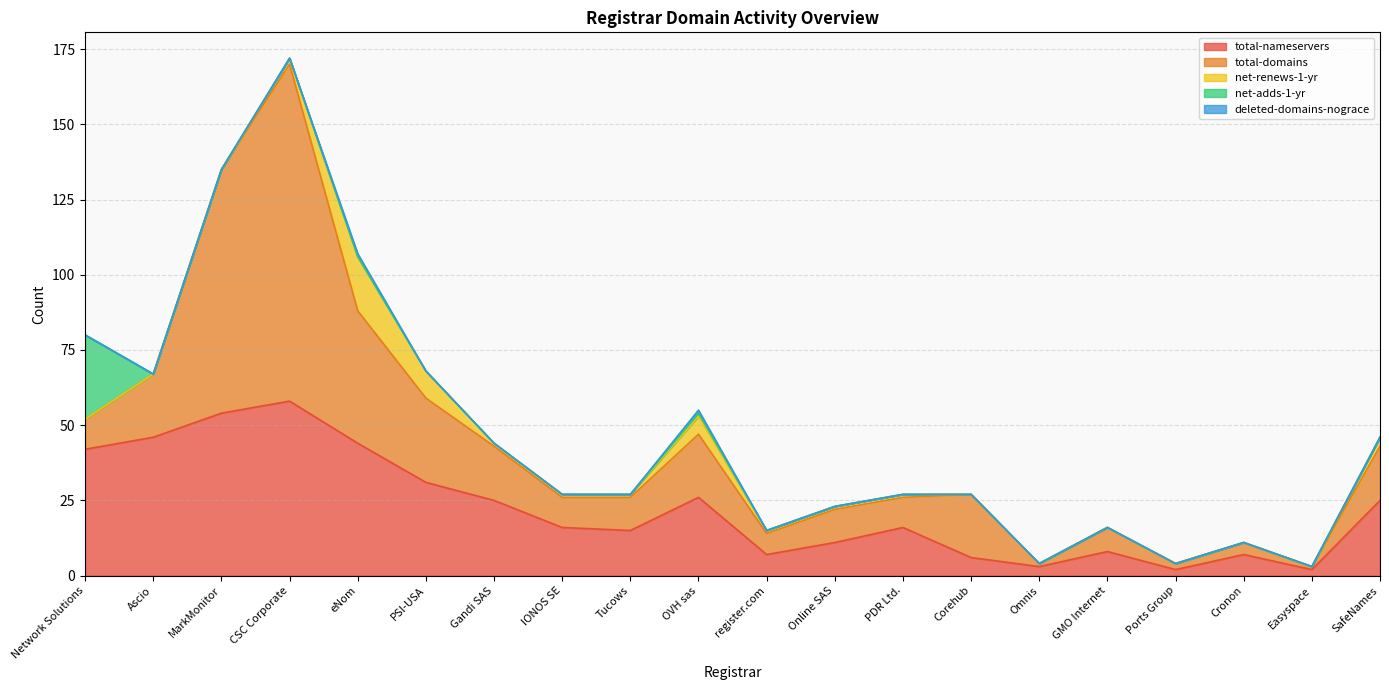

Between MarkMonitor and IONOS SE, which series saw the biggest shift?

total-domains